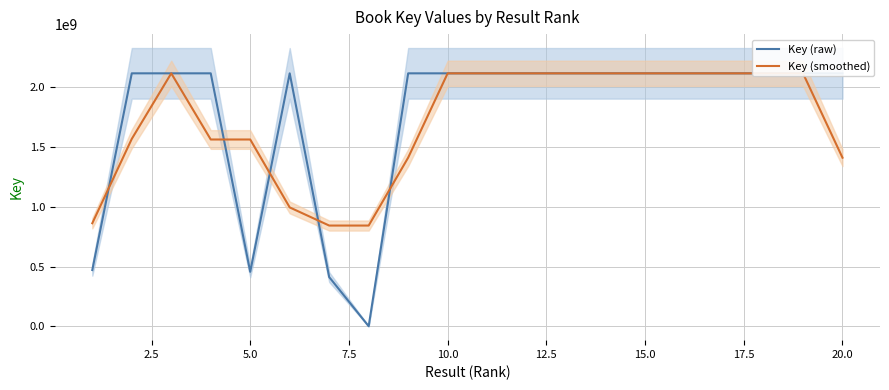

What is the highest value of the Key (raw) series?

2117907043.0